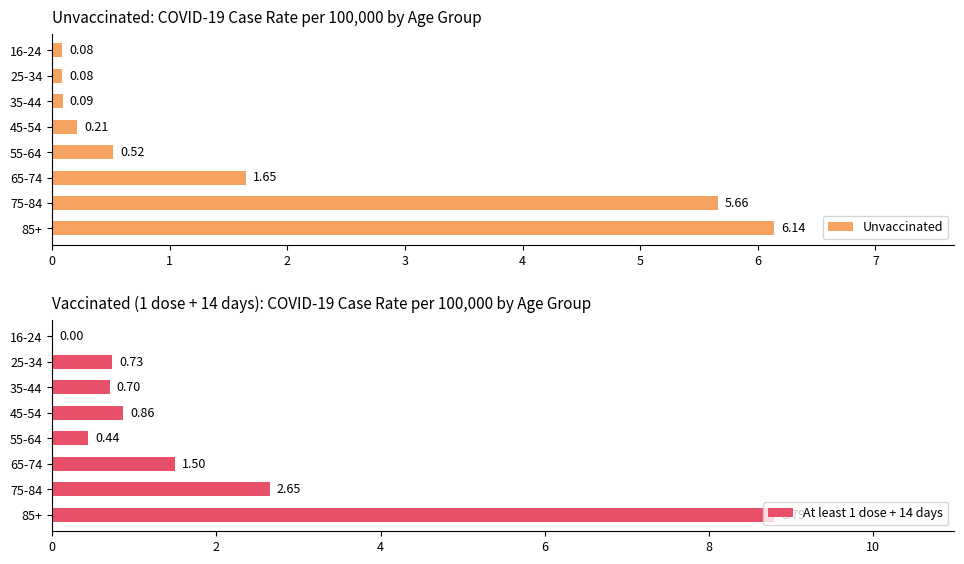

What is the sum of all At least 1 dose + 14 days values?

15.7